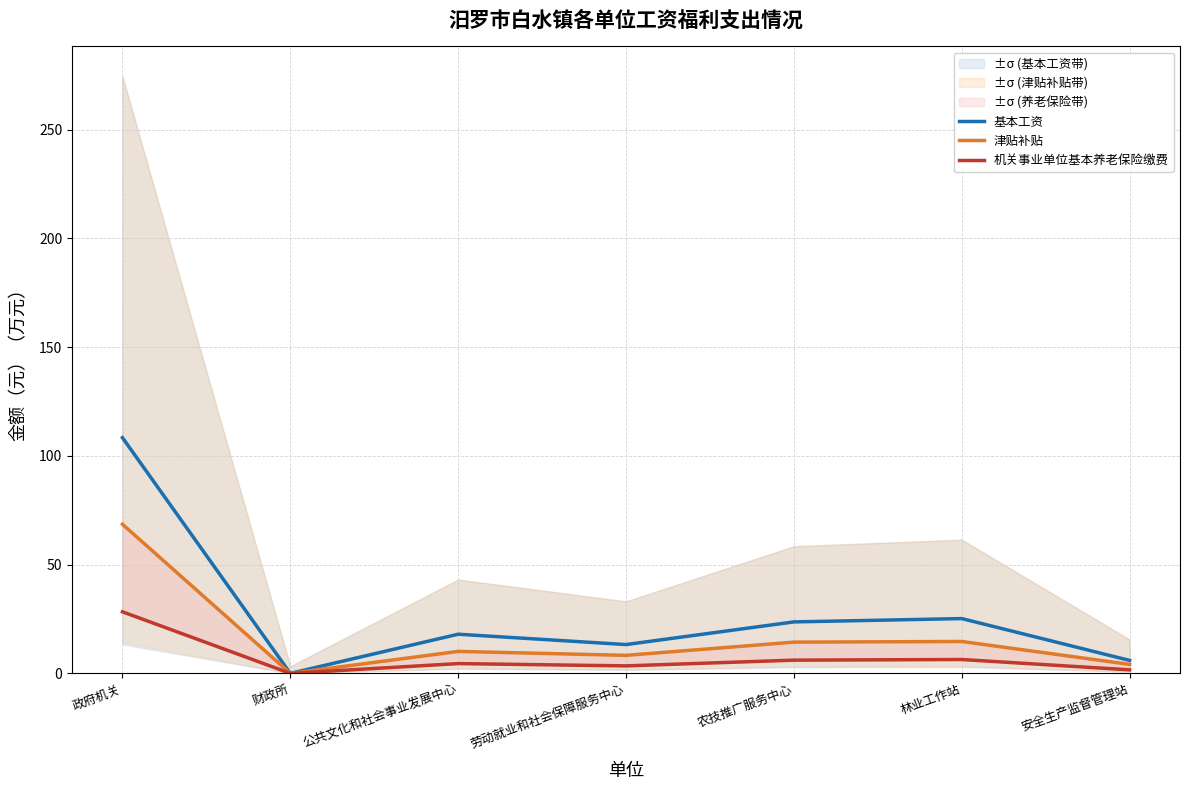

What is the label of the 6th point from the left?

林业工作站